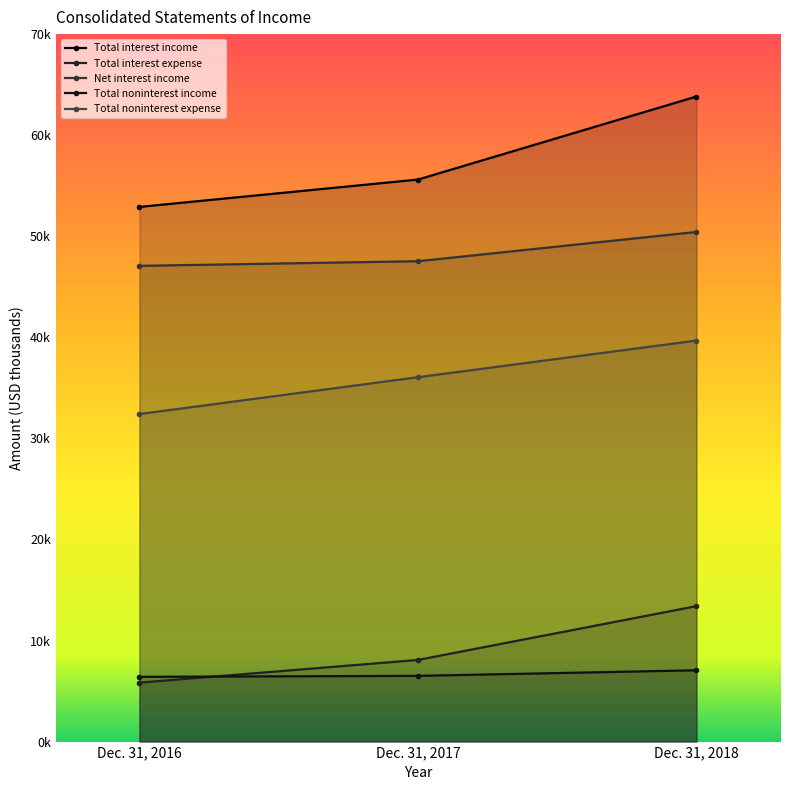

Which series has the largest range (max minus min)?

Total interest income